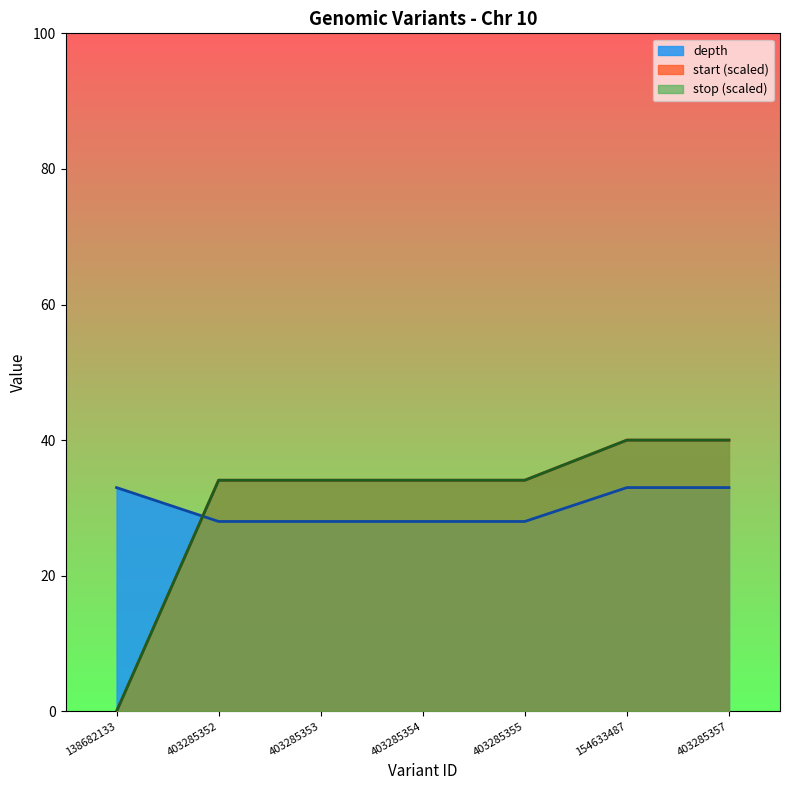

Where is stop nearest to the value 19?

403285352